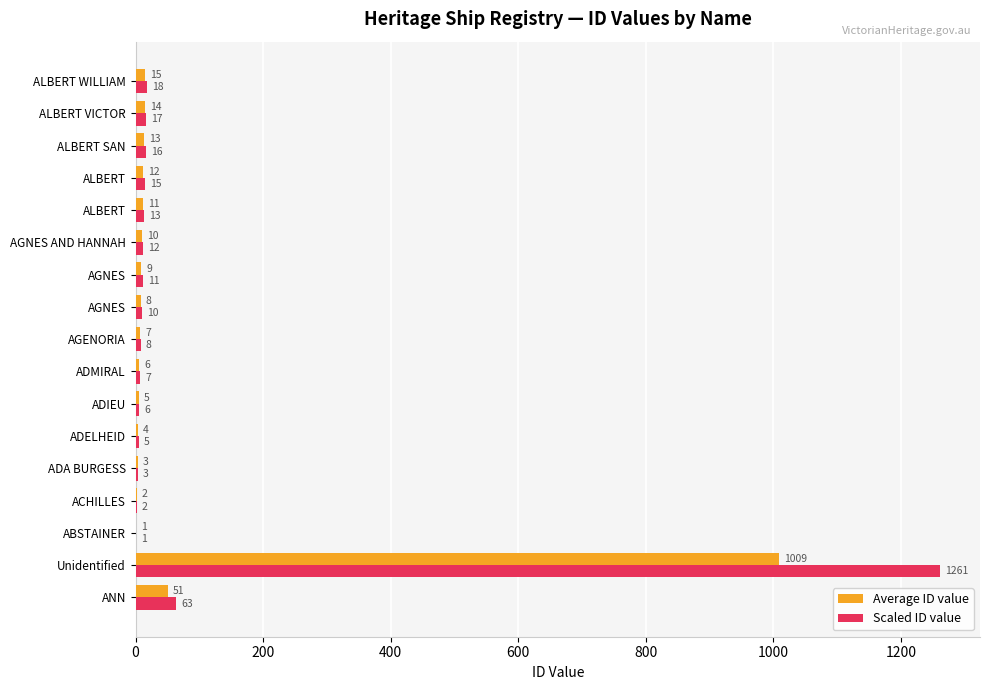

What position from the left is 800?

5